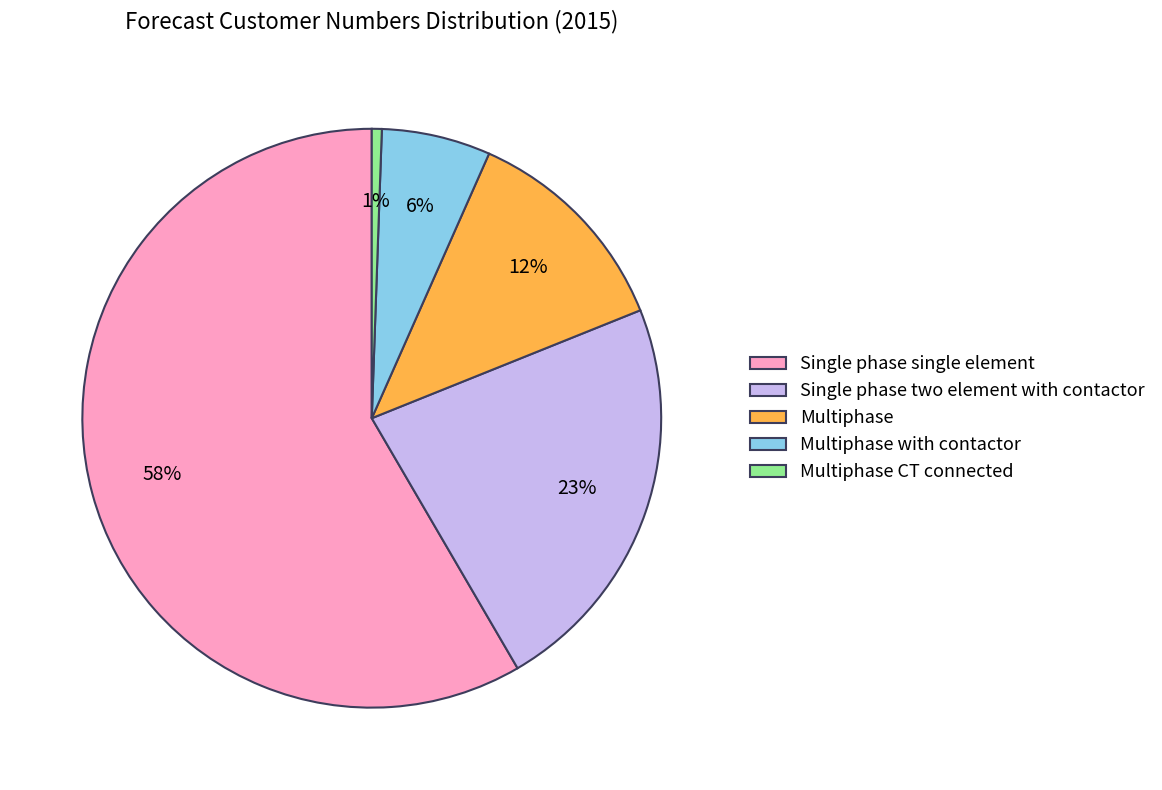

Between Multiphase and Multiphase with contactor, which is larger?

Multiphase